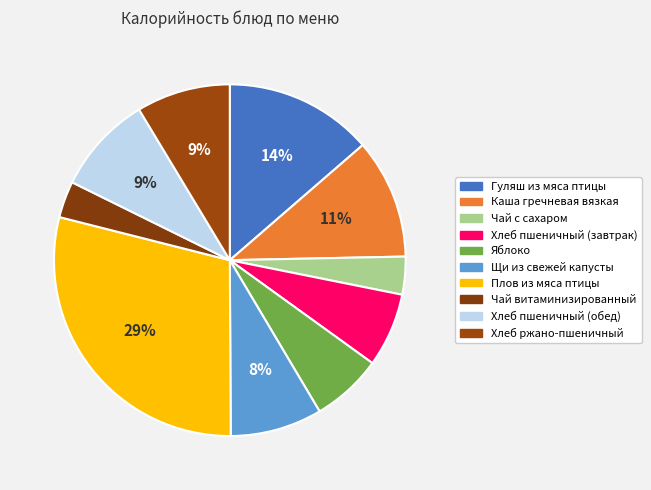

How many slices are in this pie chart?

10